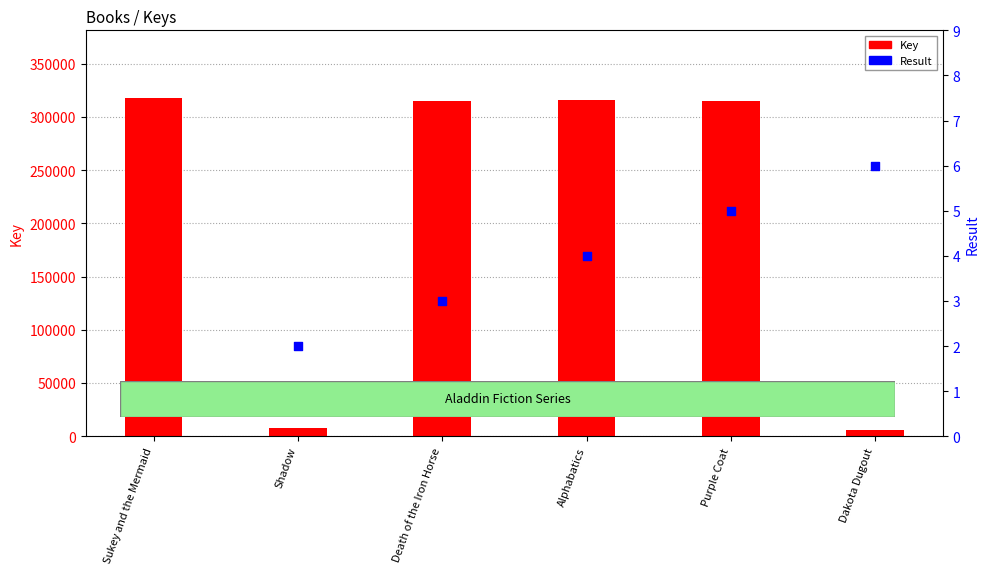

What is the total value across all series at Dakota Dugout?

5672